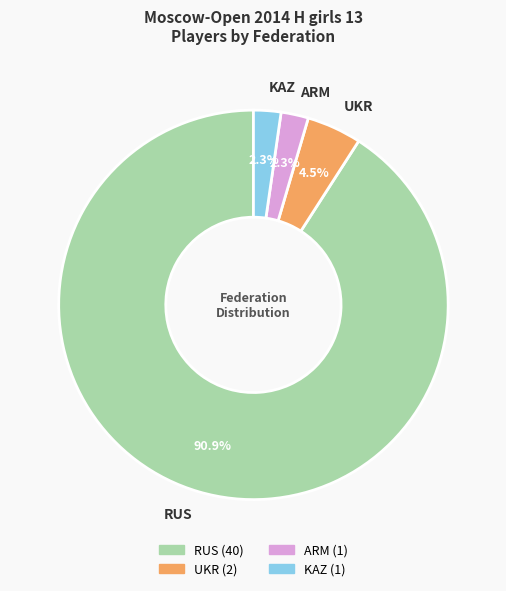

True or false: RUS accounts for 91% of the total.

True